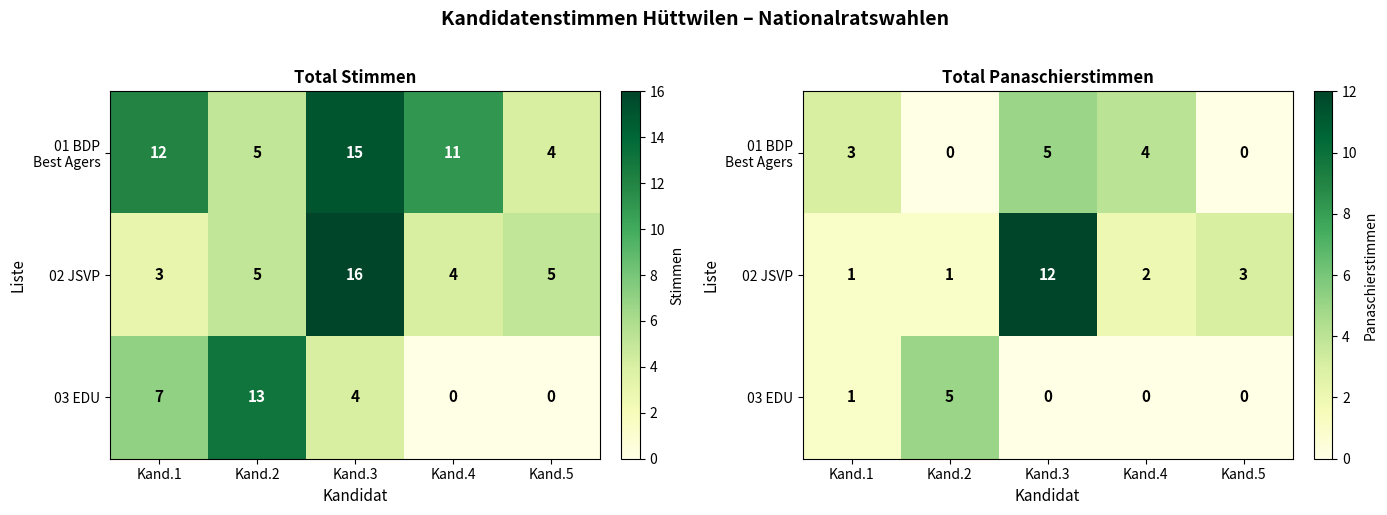

What is the difference between the maximum and minimum values in the 01 BDP Best Agers series?

5